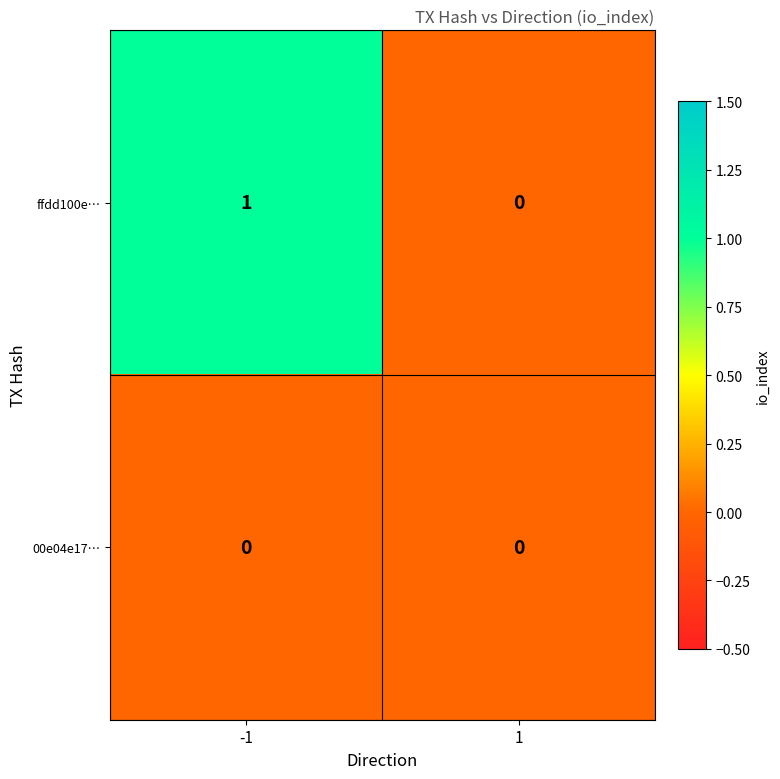

The value of 00e04e17… at -1 is 0. True or false?

True